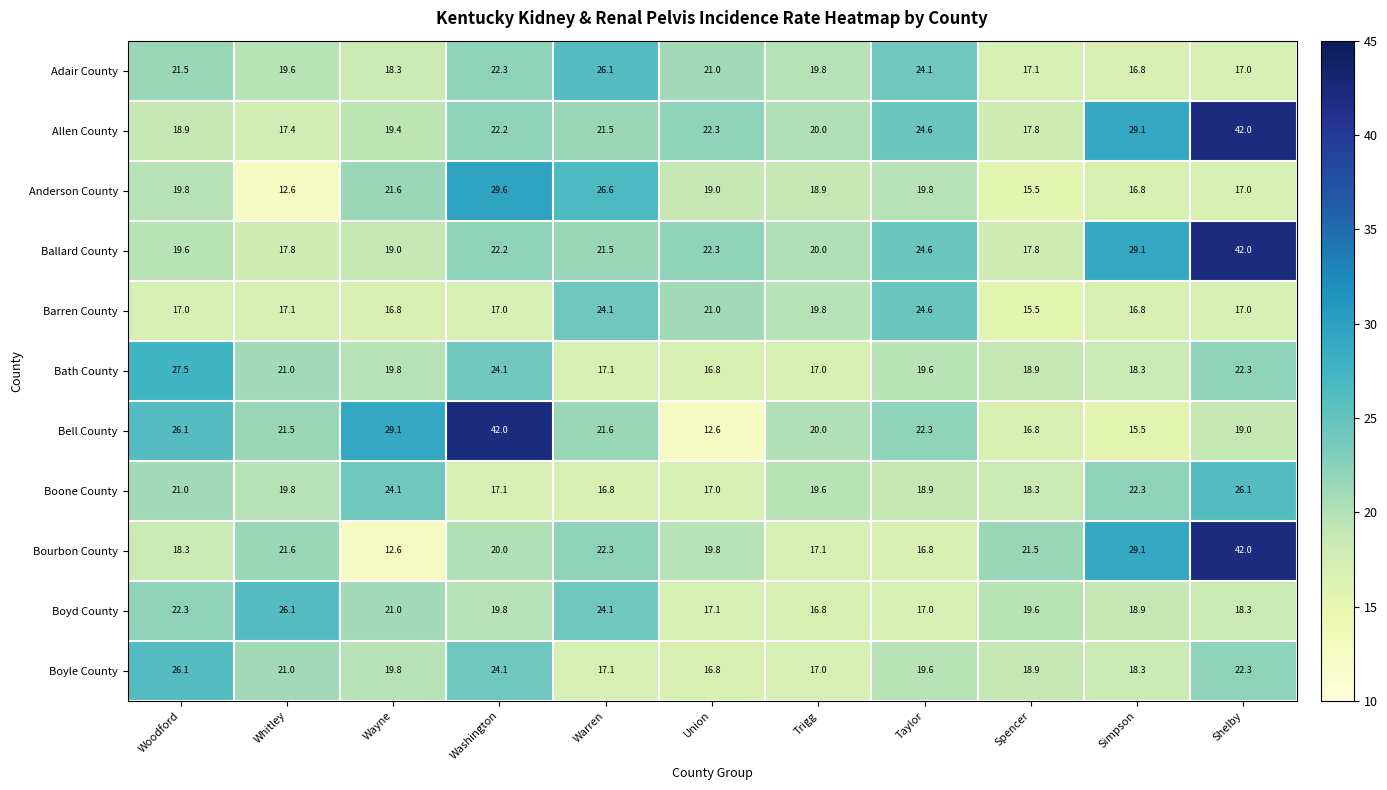

At how many categories does at least one series exceed 16?

11